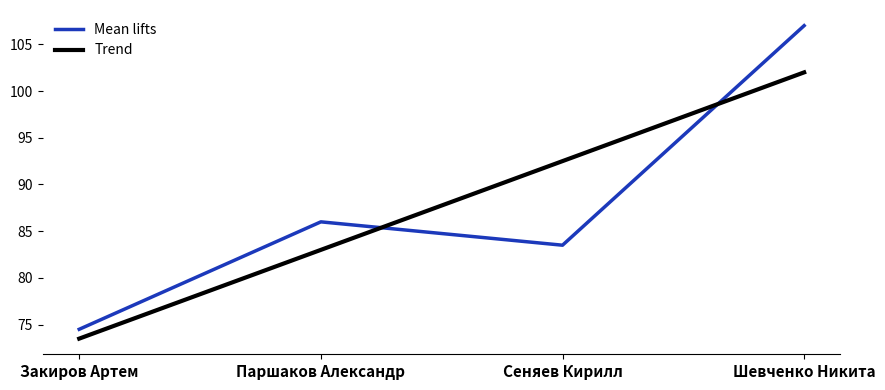

How many values in the Mean lifts series are below 86?

2